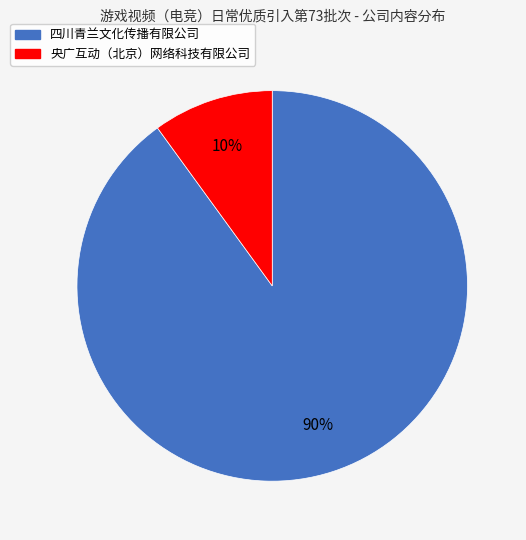

True or false: 央广互动（北京）网络科技有限公司 accounts for 10% of the total.

True